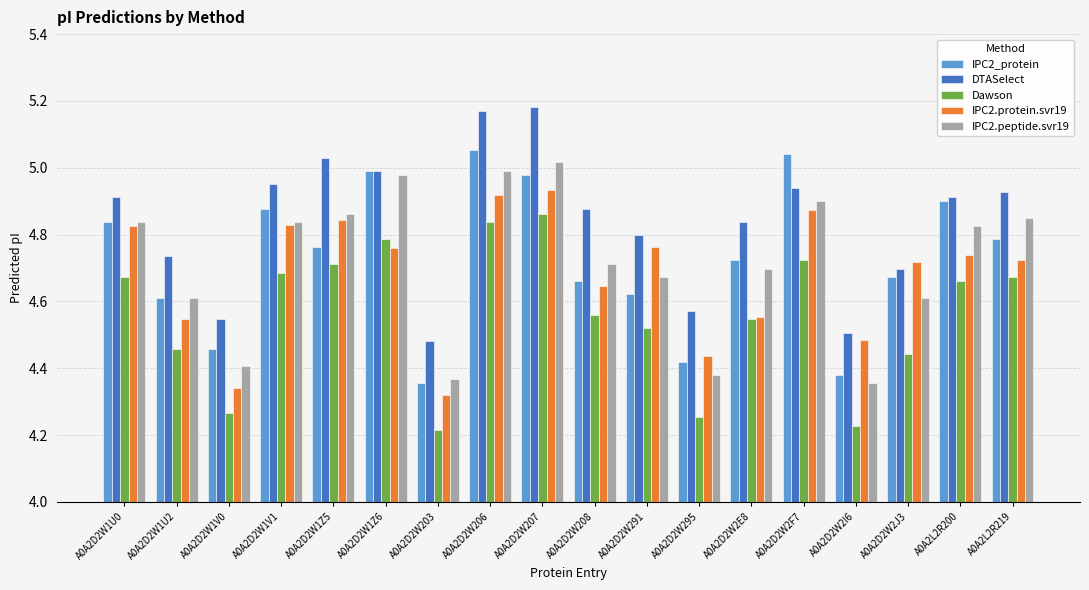

What is the difference between the maximum and minimum values in the IPC2.peptide.svr19 series?

0.7